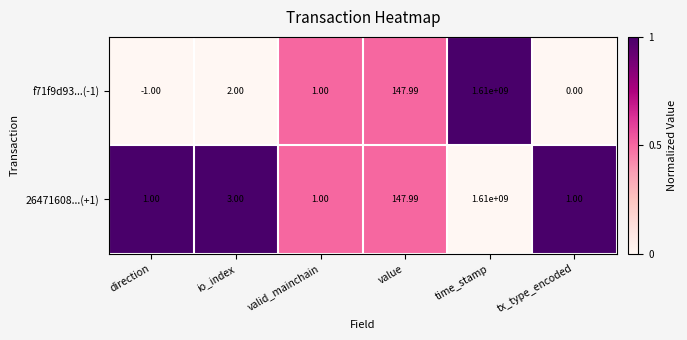

Where is f71f9d93...(-1) nearest to the value 804999999?

value